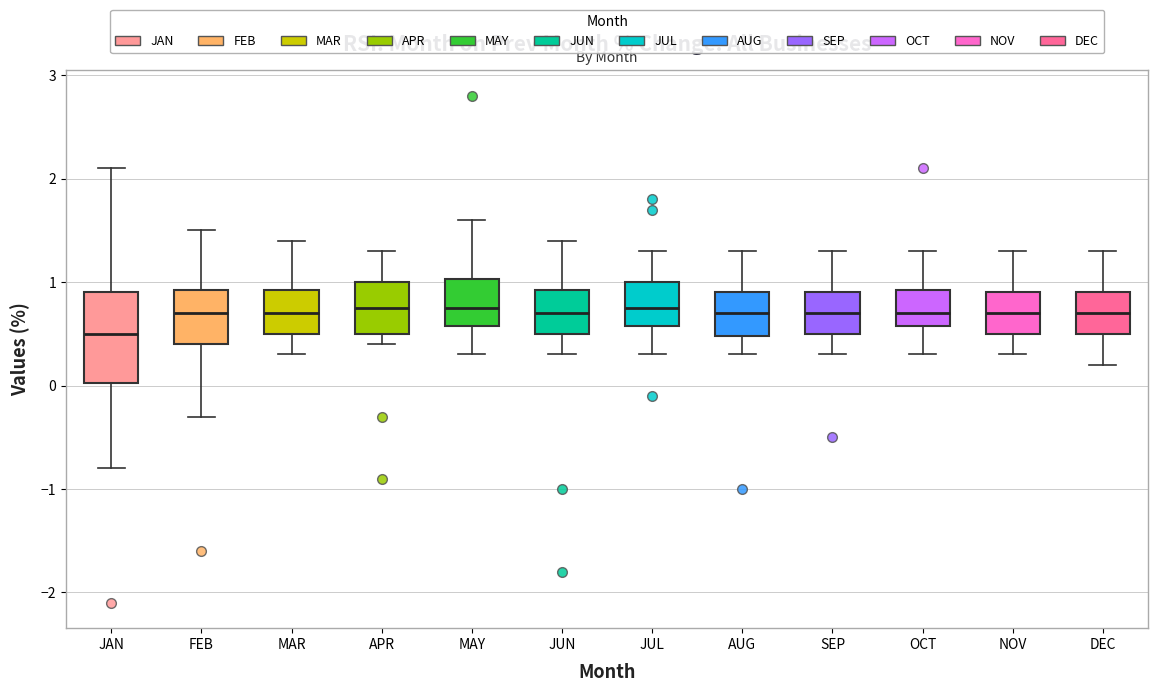

Reading left to right, read every box against the y-axis: the position of its median line, the range the box covers, and the ends of its whiskers. The values are not printed on the chart, so give them approximately, as read against the axis.

JAN: median 0.5, box 0.0 to 0.9, whiskers -0.8 to 2.1
FEB: median 0.7, box 0.4 to 0.9, whiskers -0.3 to 1.5
MAR: median 0.7, box 0.5 to 0.9, whiskers 0.3 to 1.4
APR: median 0.8, box 0.5 to 1.0, whiskers 0.4 to 1.3
MAY: median 0.8, box 0.6 to 1.0, whiskers 0.3 to 1.6
JUN: median 0.7, box 0.5 to 0.9, whiskers 0.3 to 1.4
JUL: median 0.8, box 0.6 to 1.0, whiskers 0.3 to 1.3
AUG: median 0.7, box 0.5 to 0.9, whiskers 0.3 to 1.3
SEP: median 0.7, box 0.5 to 0.9, whiskers 0.3 to 1.3
OCT: median 0.7, box 0.6 to 0.9, whiskers 0.3 to 1.3
NOV: median 0.7, box 0.5 to 0.9, whiskers 0.3 to 1.3
DEC: median 0.7, box 0.5 to 0.9, whiskers 0.2 to 1.3